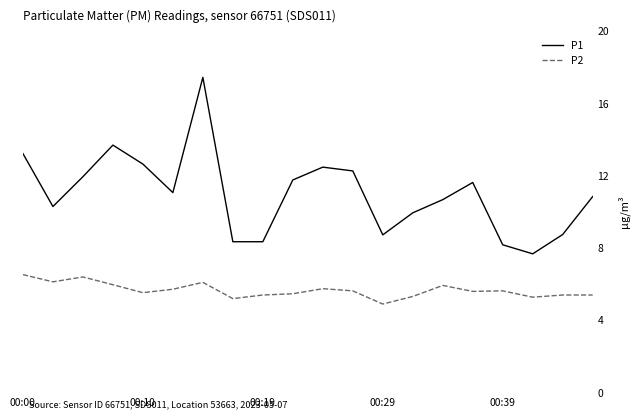

Which series has the largest total across all categories?

P1